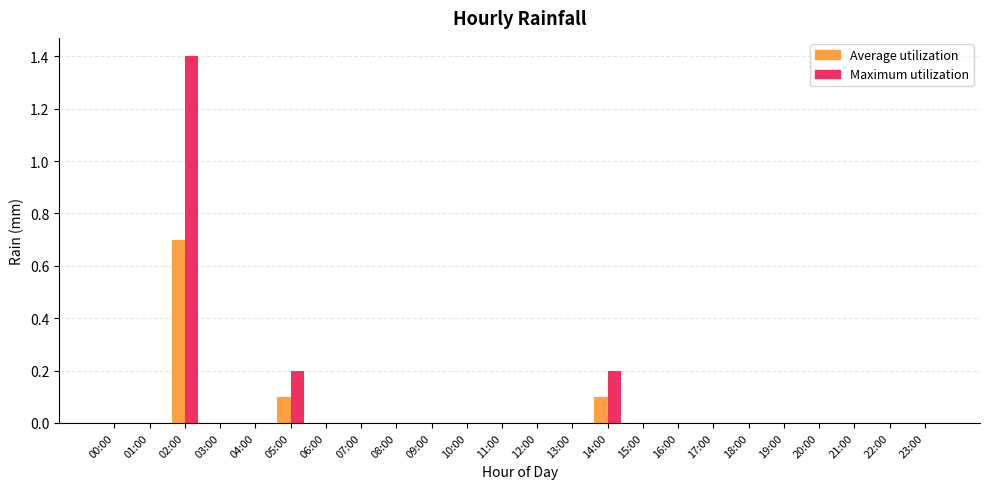

At which category is the sum across all series the highest?

02:00